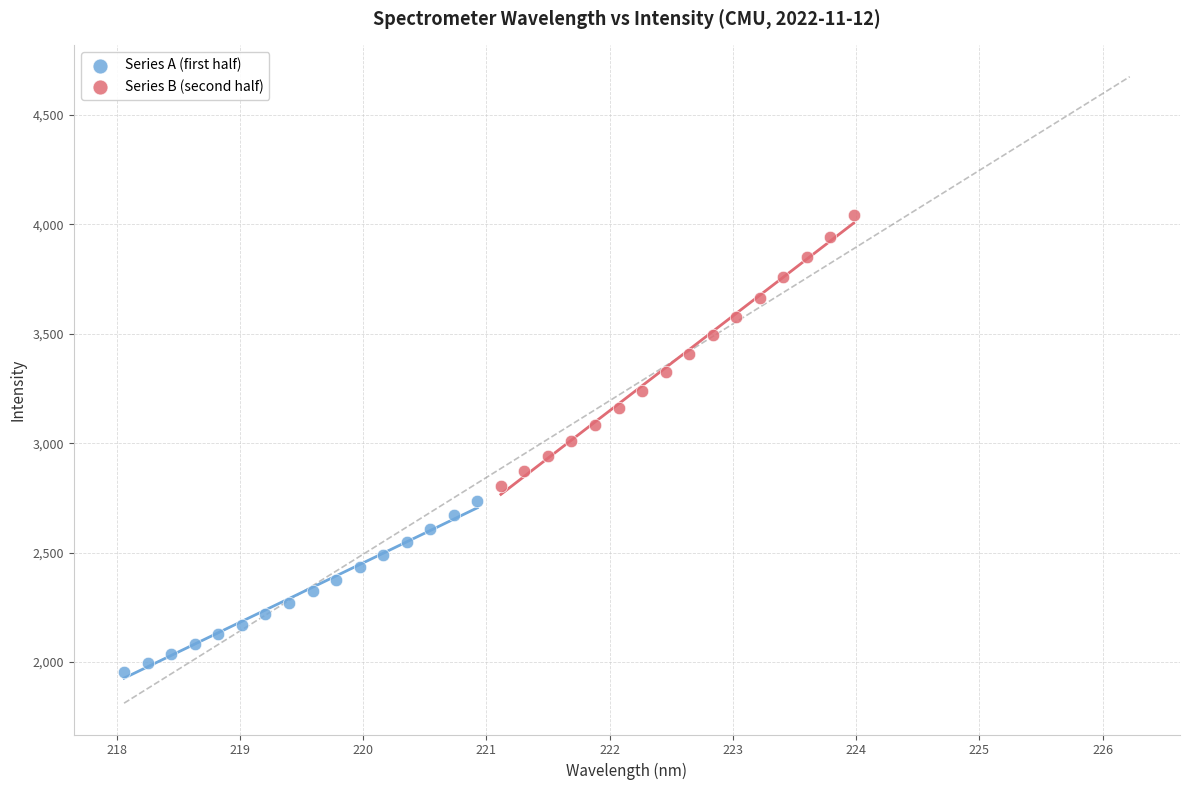

Which series has the widest spread of Y values?

Series B (second half)